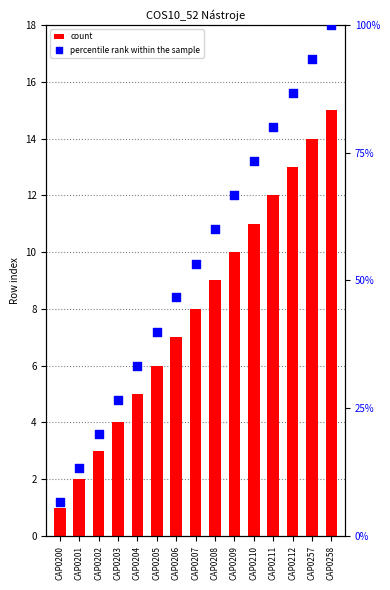

Is the value of count at CAP0203 greater than the value of percentile rank within the sample at CAP0205?

No